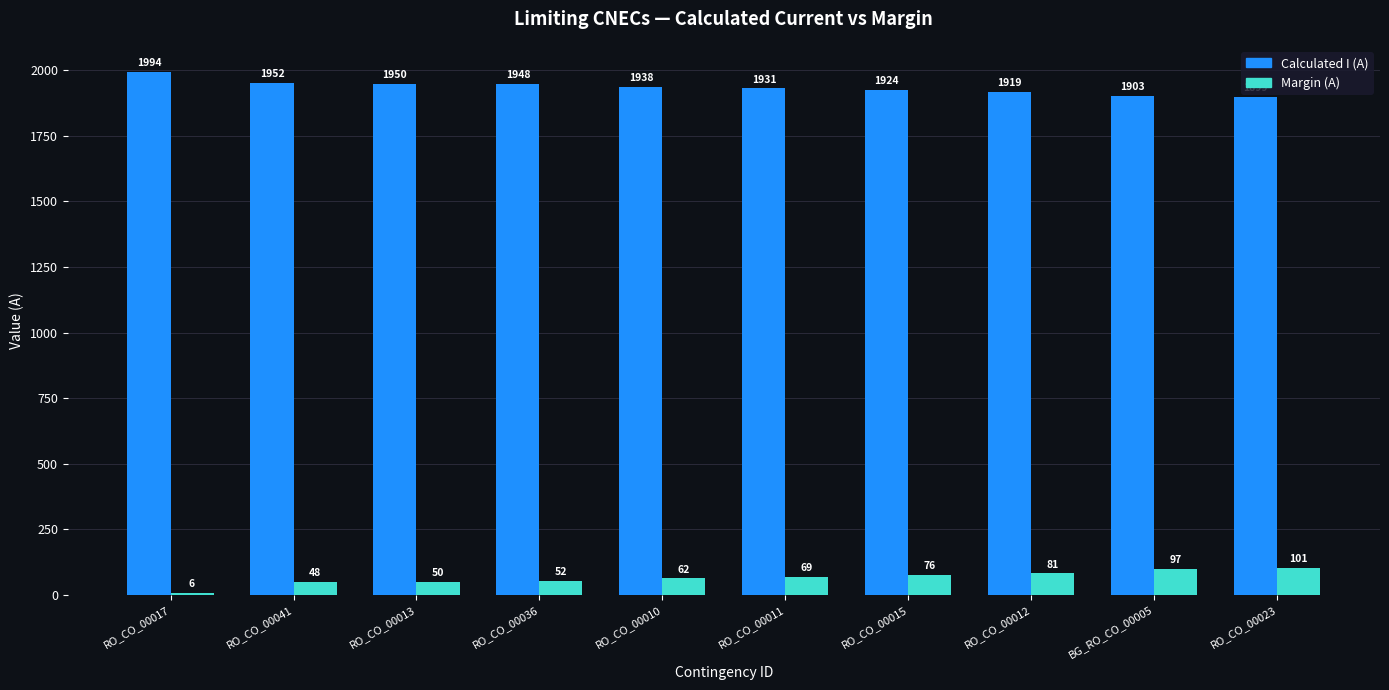

Reading right to left, extract all data points from this chart.

Calculated I (A): RO_CO_00023=1899	BG_RO_CO_00005=1903	RO_CO_00012=1919	RO_CO_00015=1924	RO_CO_00011=1931	RO_CO_00010=1938	RO_CO_00036=1948	RO_CO_00013=1950	RO_CO_00041=1952	RO_CO_00017=1994
Margin (A): RO_CO_00023=101	BG_RO_CO_00005=97	RO_CO_00012=81	RO_CO_00015=76	RO_CO_00011=69	RO_CO_00010=62	RO_CO_00036=52	RO_CO_00013=50	RO_CO_00041=48	RO_CO_00017=6